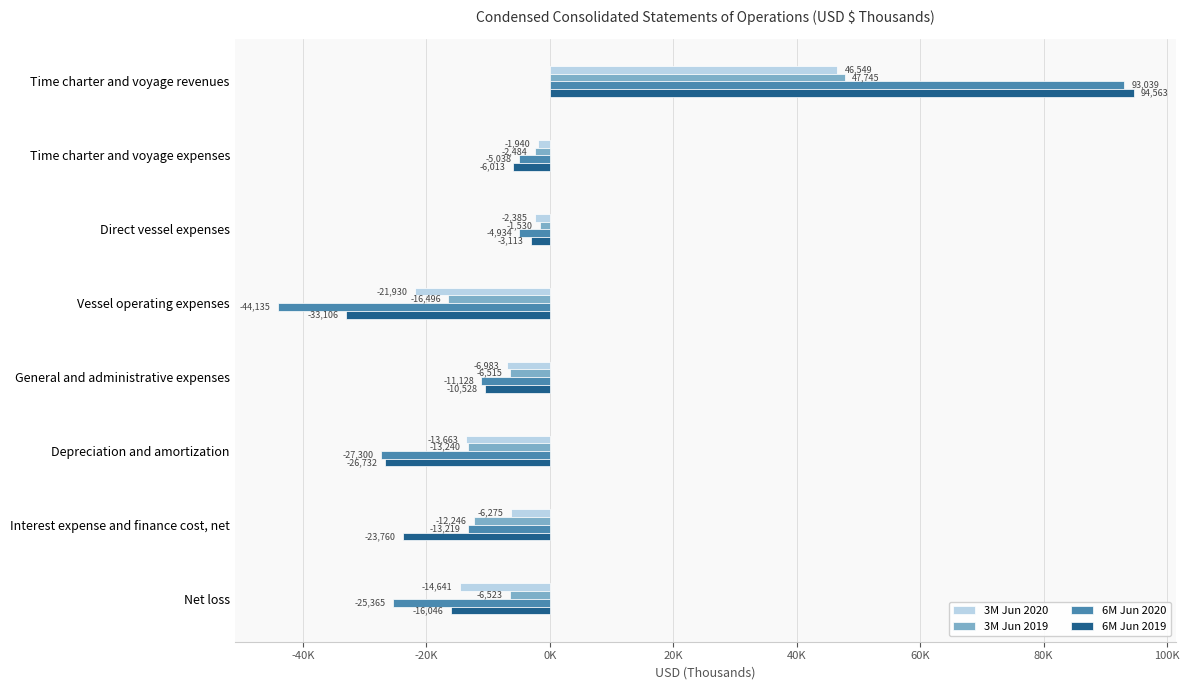

At which label is 6M Jun 2020 closest to 24452?

Direct vessel expenses